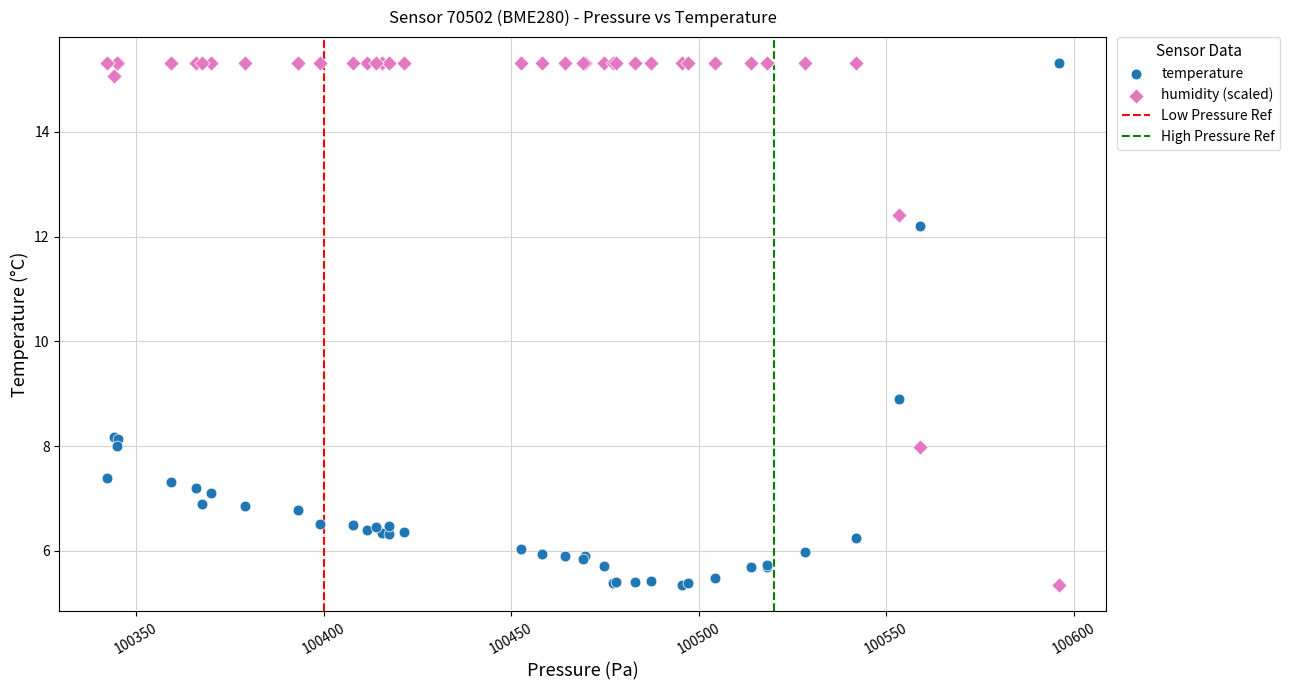

In the humidity (scaled) series, what Y value is closest to 10?

8.0